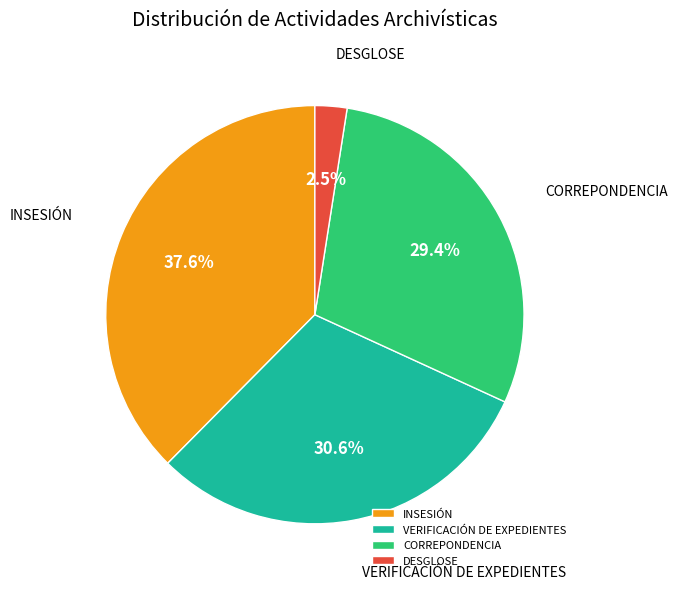

Which category has the biggest portion of the pie?

INSESIÓN